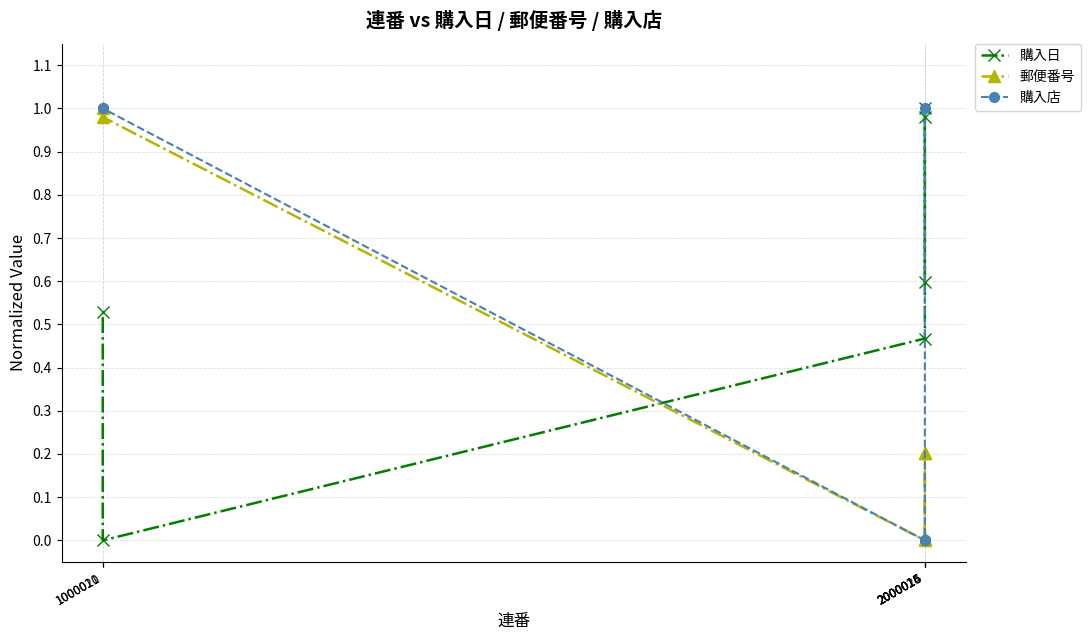

What are all the series names shown in the legend?

購入日, 郵便番号, 購入店